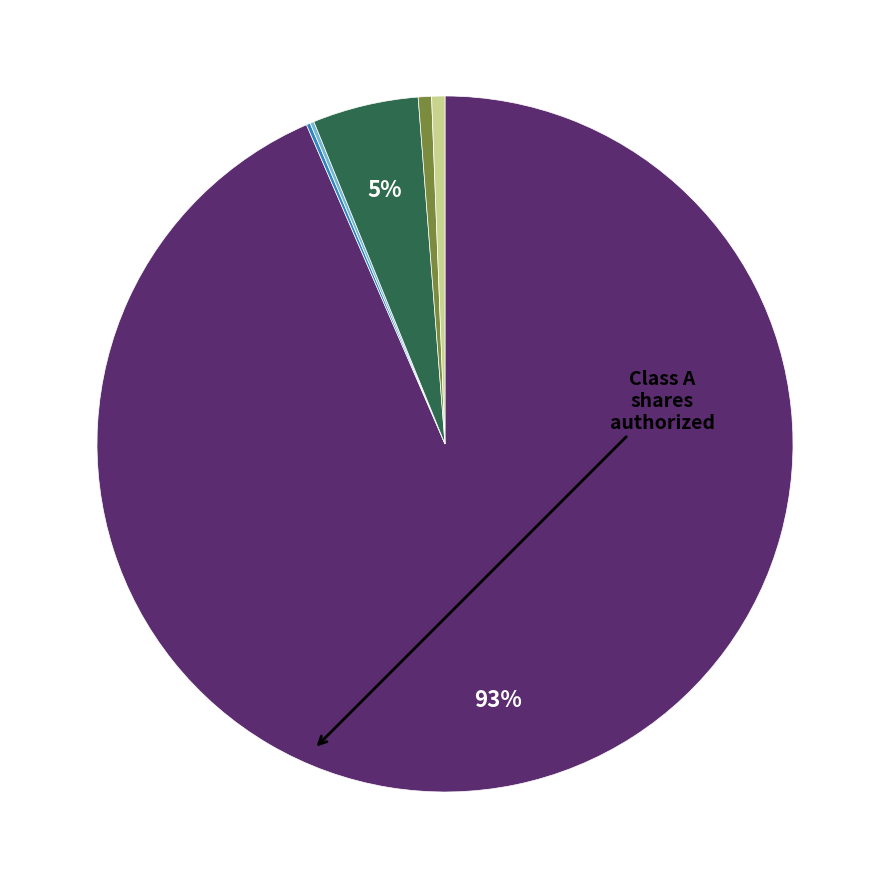

Does any single category account for the majority?

Yes